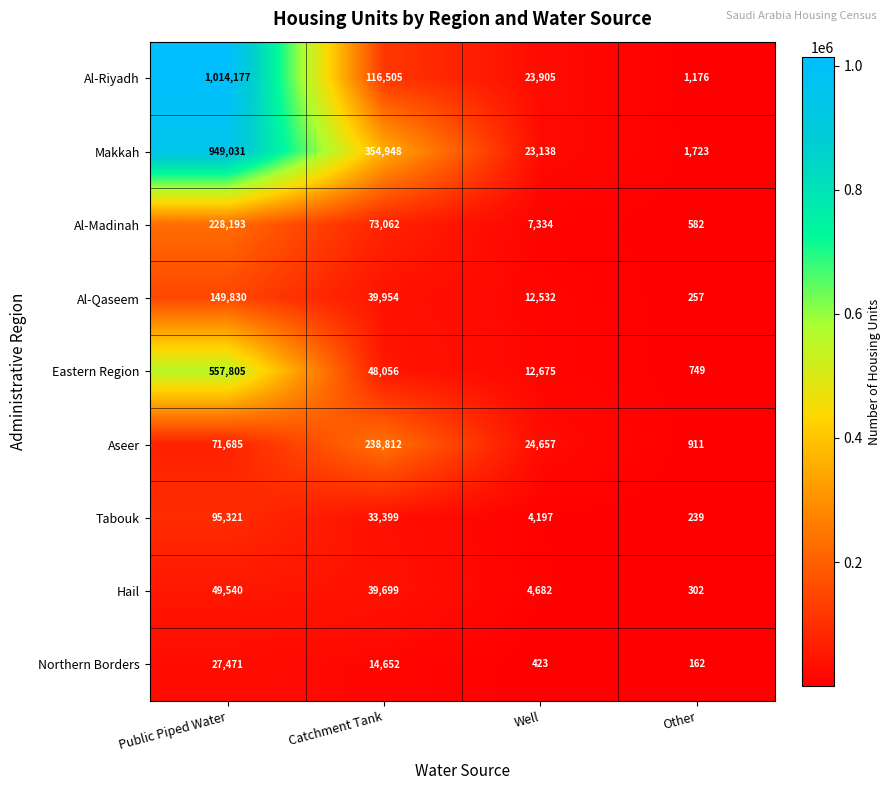

How many categories are shown in the chart?

4